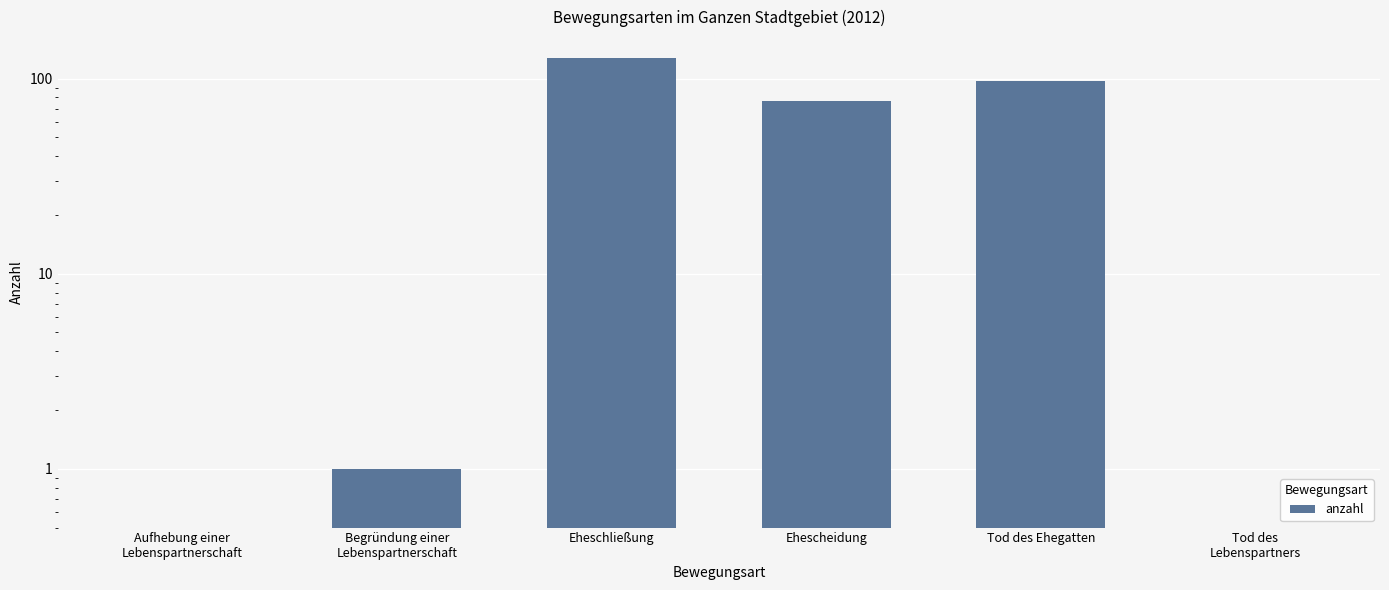

The chart shows a value of 0 at Tod des
Lebenspartners. True or false?

True